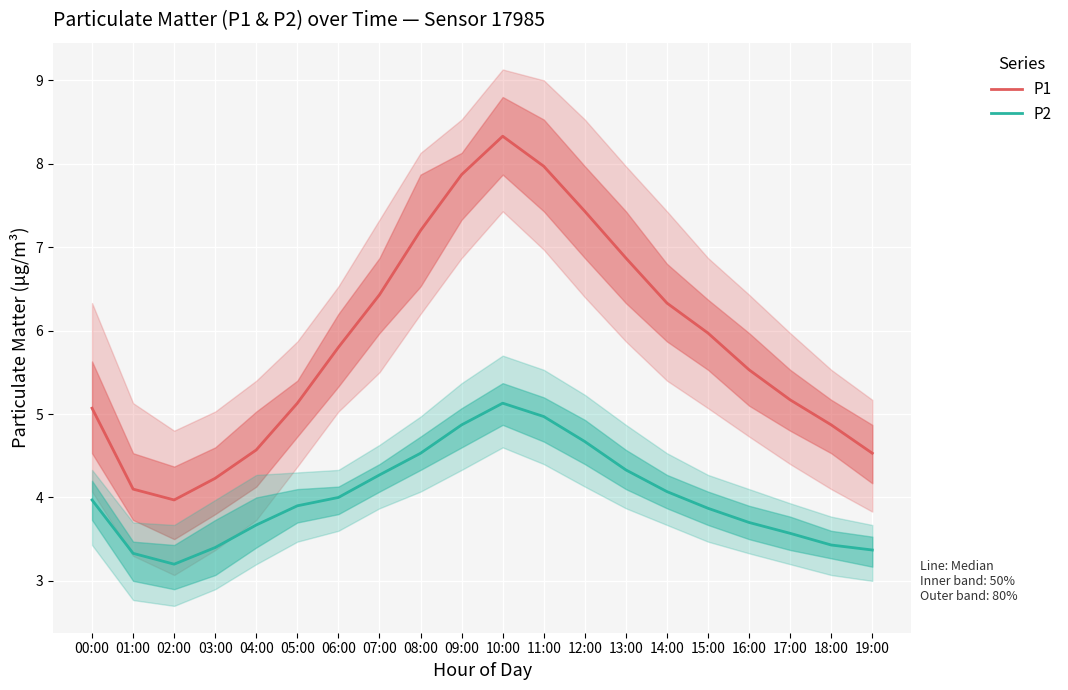

True or false: P2 and P1 intersect in this chart.

False